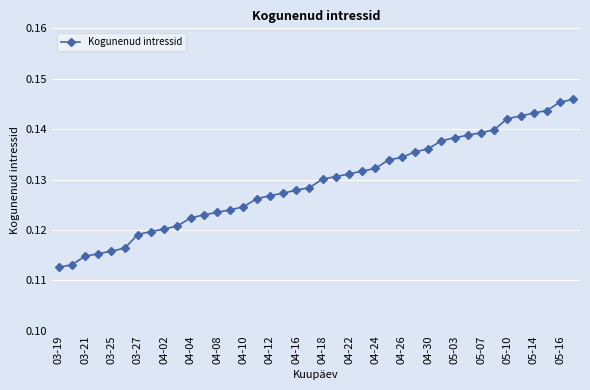

Count the values in the range 0 to 1.

40